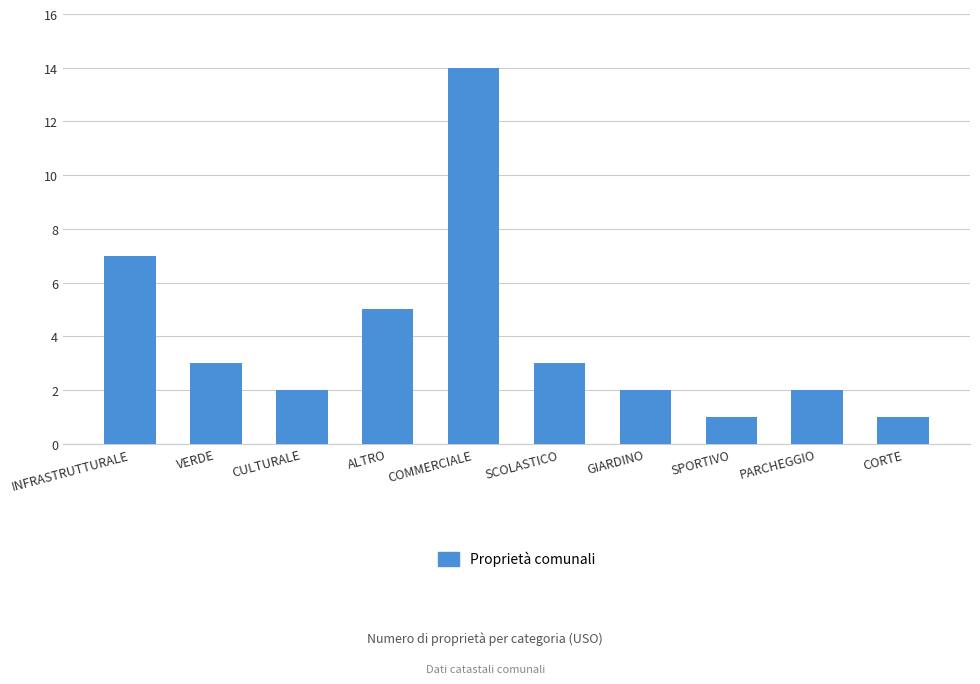

What is the value of the 8th bar from the left?

1